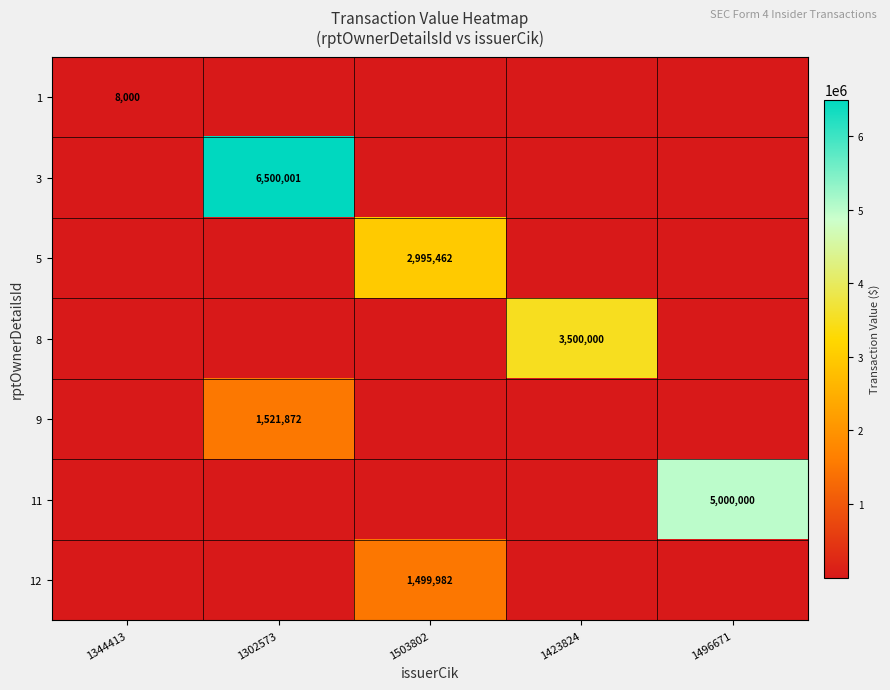

Which label corresponds to the largest value in the chart?

1302573